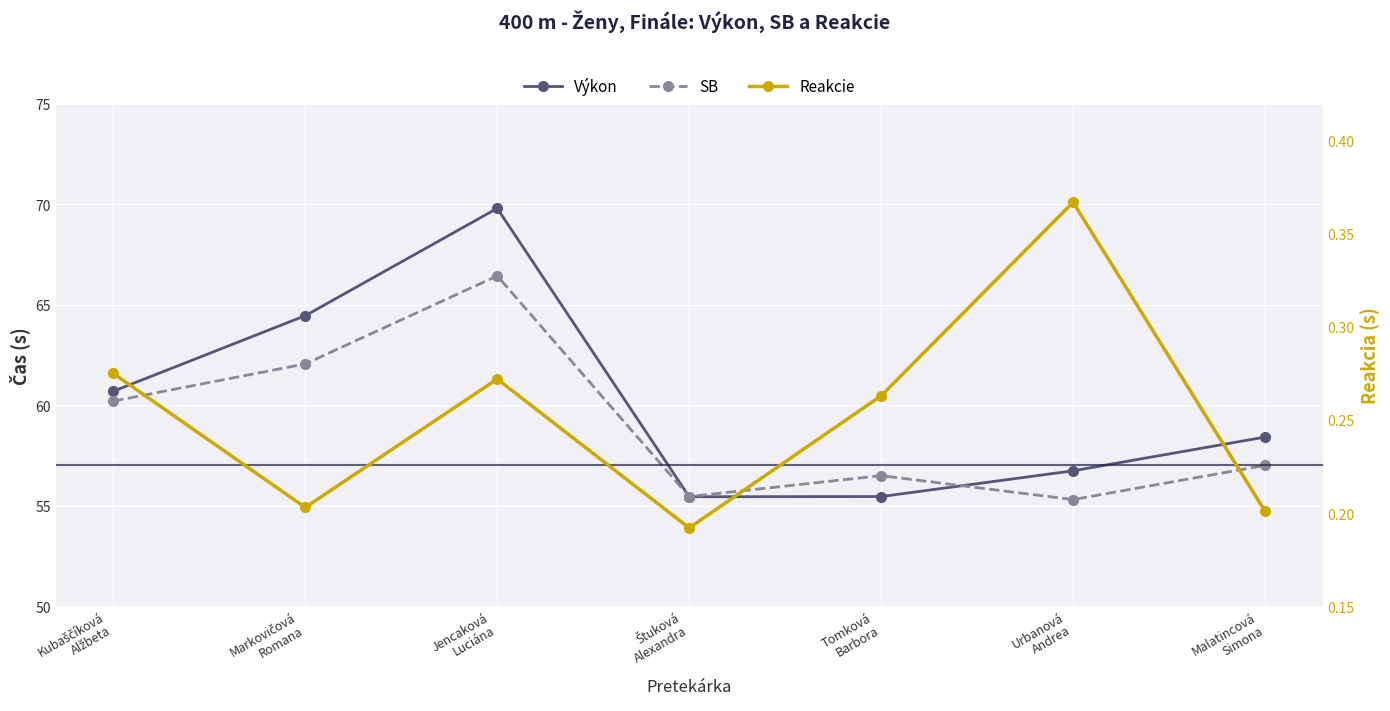

The Výkon series shows 17.7 at Tomková
Barbora. True or false?

False